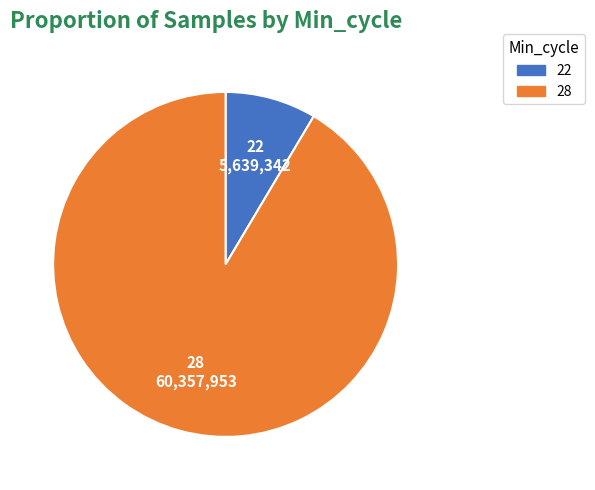

Does any single category account for the majority?

Yes